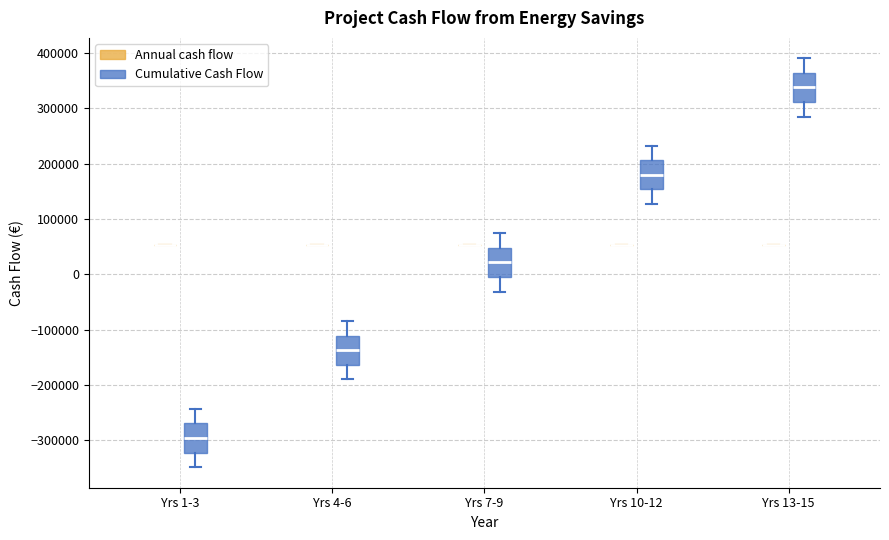

Reading left to right, read every box against the y-axis: the position of its median line, the range the box covers, and the ends of its whiskers. The values are not printed on the chart, so give them approximately, as read against the axis.

Yrs 1-3 (Annual cash flow): box collapsed to a line at 50000, whiskers 50000 to 50000
Yrs 1-3 (Cumulative Cash Flow): median -300000, box -320000 to -270000, whiskers -350000 to -240000
Yrs 4-6 (Annual cash flow): box collapsed to a line at 50000, whiskers 50000 to 50000
Yrs 4-6 (Cumulative Cash Flow): median -140000, box -160000 to -110000, whiskers -190000 to -80000
Yrs 7-9 (Annual cash flow): box collapsed to a line at 50000, whiskers 50000 to 50000
Yrs 7-9 (Cumulative Cash Flow): median 20000, box 0 to 50000, whiskers -30000 to 70000
Yrs 10-12 (Annual cash flow): box collapsed to a line at 50000, whiskers 50000 to 50000
Yrs 10-12 (Cumulative Cash Flow): median 180000, box 150000 to 210000, whiskers 130000 to 230000
Yrs 13-15 (Annual cash flow): box collapsed to a line at 50000, whiskers 50000 to 50000
Yrs 13-15 (Cumulative Cash Flow): median 340000, box 310000 to 360000, whiskers 290000 to 390000